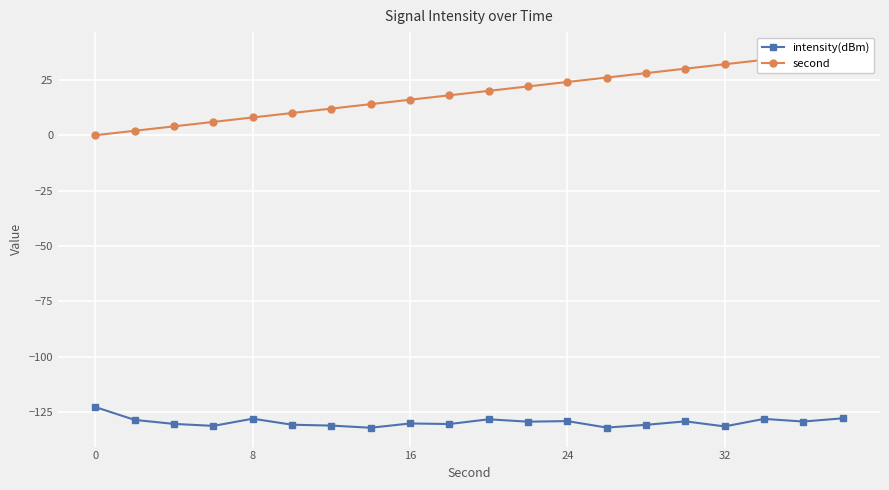

What is the lowest value of the intensity(dBm) series?

-131.9